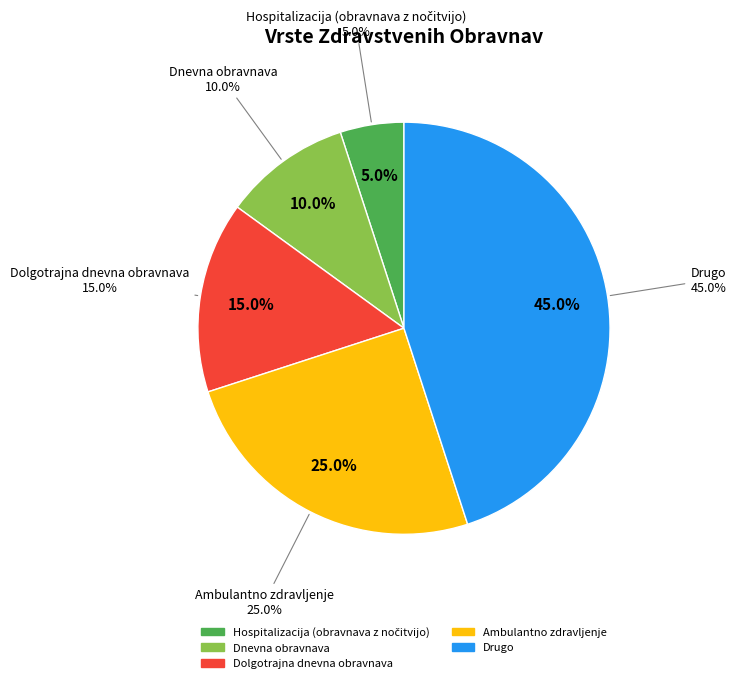

Which has a higher value, Drugo or Dnevna obravnava?

Drugo